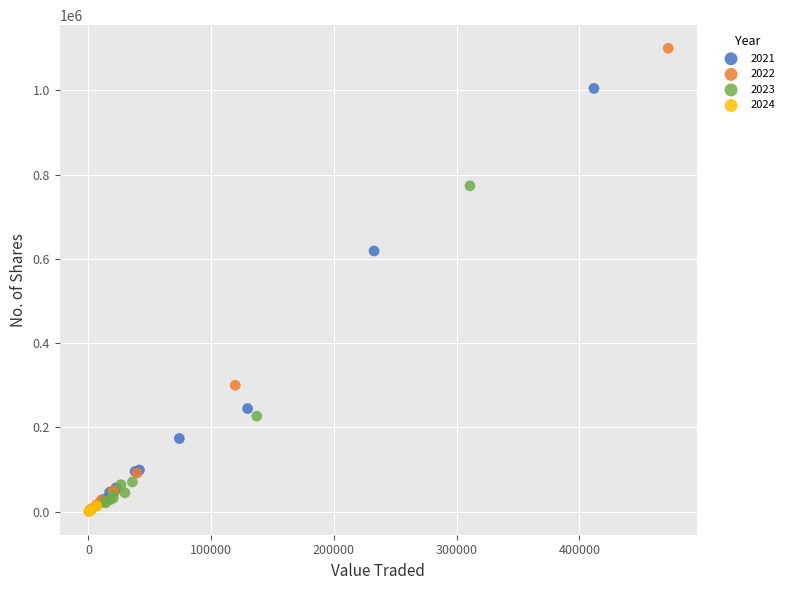

Which series reaches the maximum Y coordinate?

2022